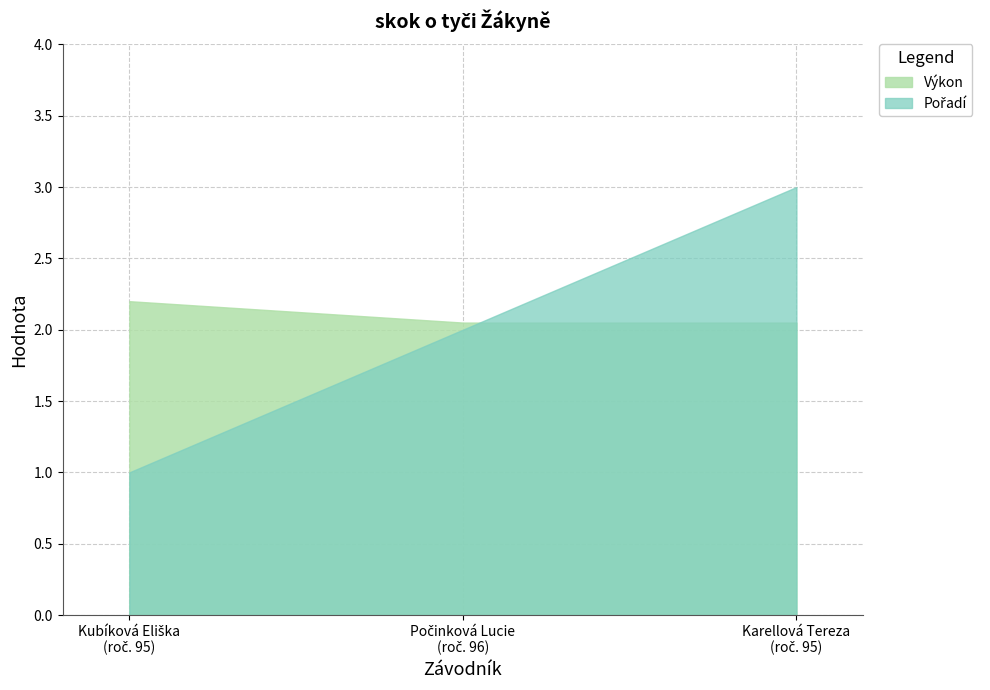

What is the sum of the Výkon values at 95 and 95?

4.2